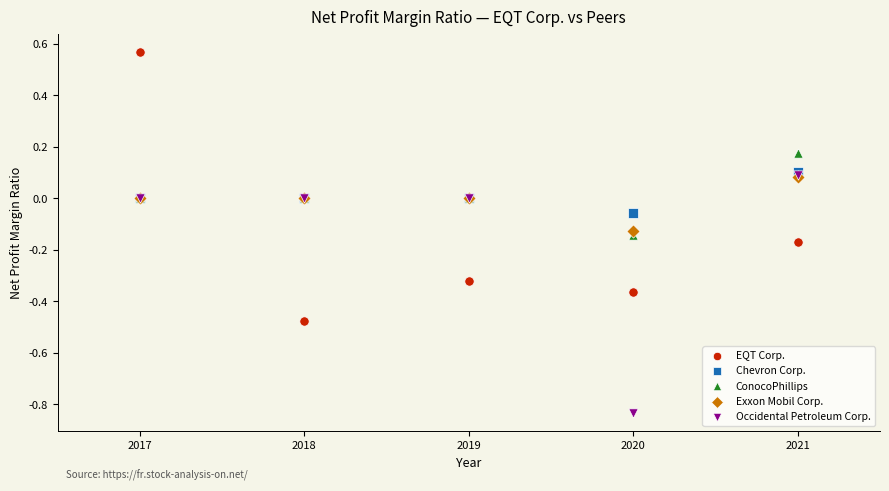

Which series has the widest spread of Y values?

EQT Corp.